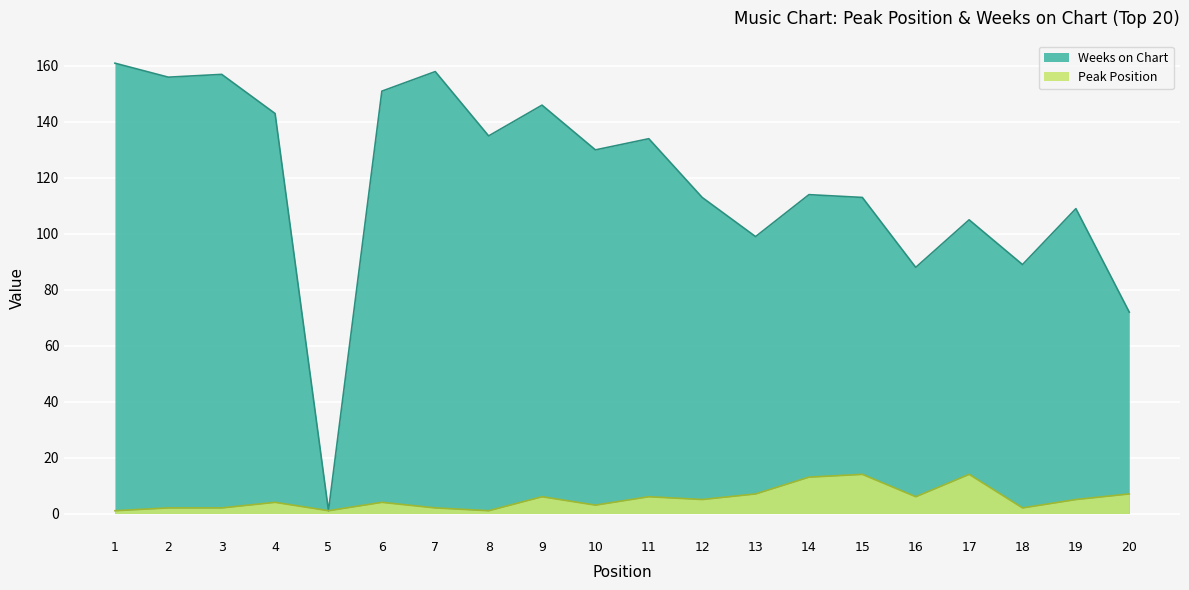

True or false: Weeks on Chart and Peak Position cross at least once.

False